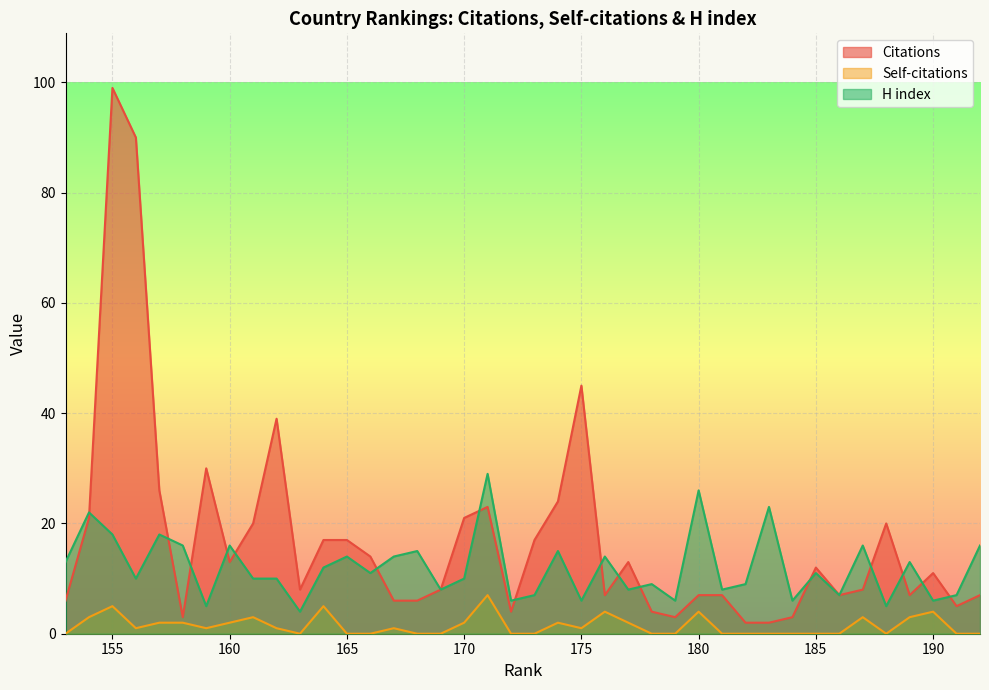

True or false: Citations has a value of 20 at 188.

True